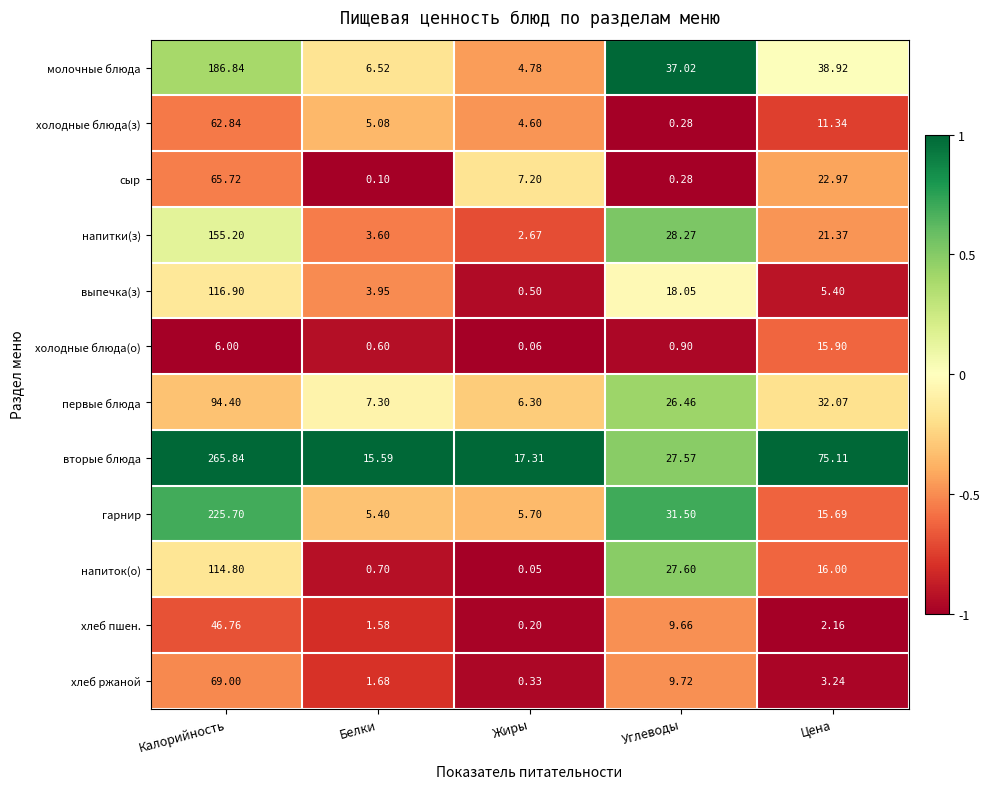

Between Жиры and Цена, which series saw the biggest shift?

вторые блюда